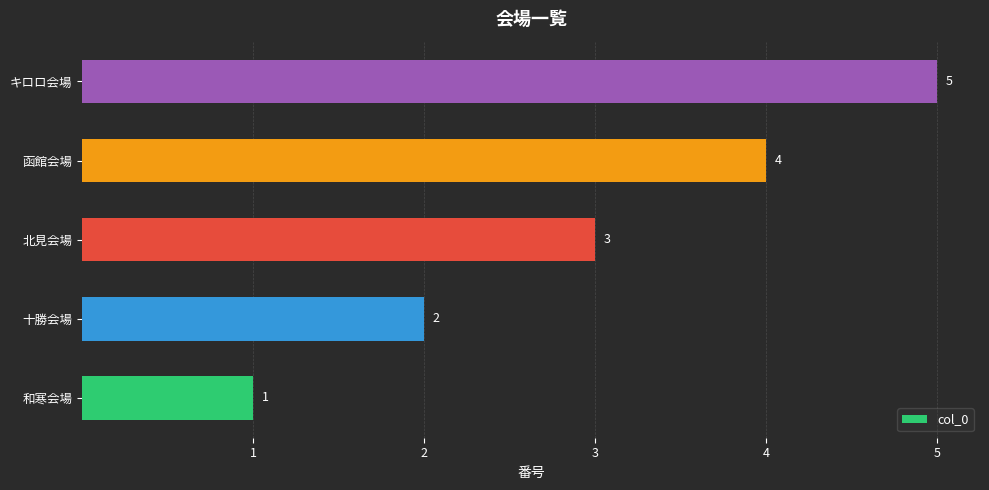

What is the ratio of the value at 和寒会場 to the value at 十勝会場?

0.5